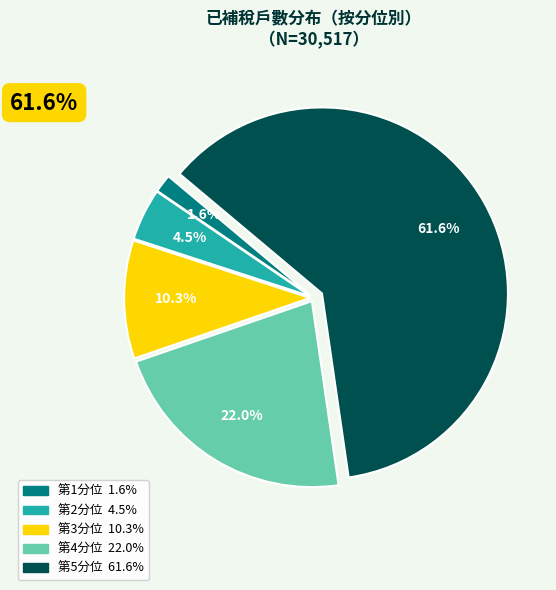

True or false: 第2分位 accounts for 15% of the total.

False